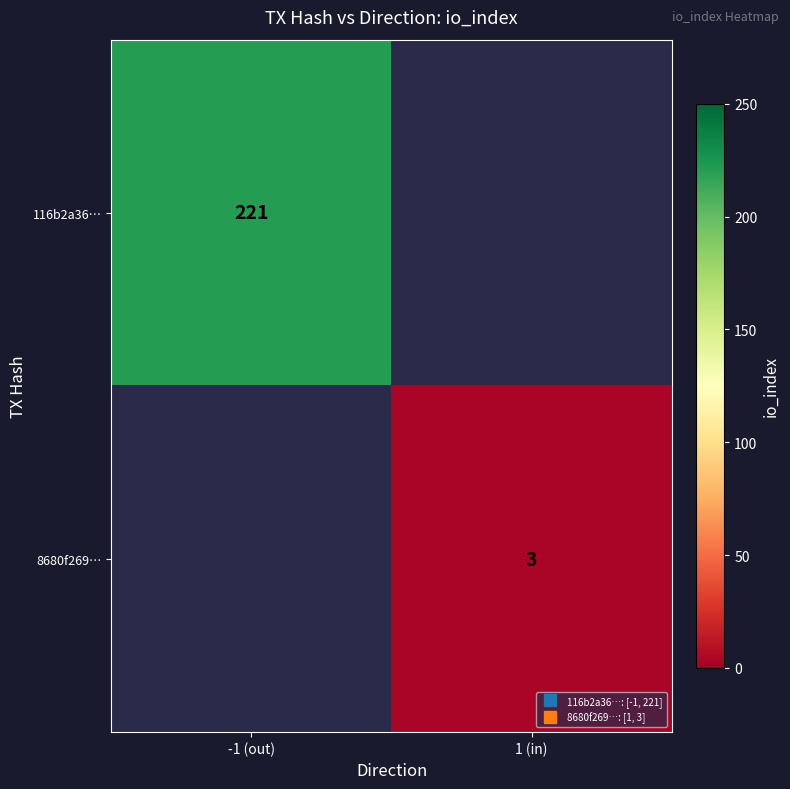

Which category has the highest value across all series?

-1 (out)